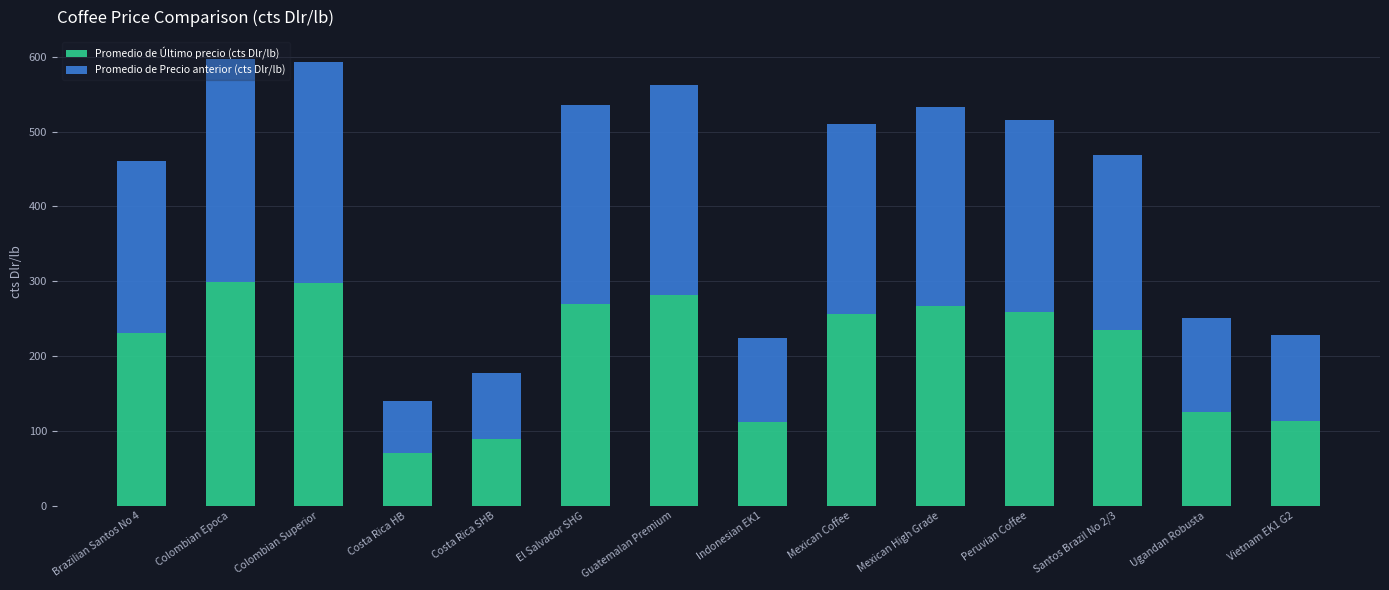

What is the total value across all series at Costa Rica SHB?

176.6